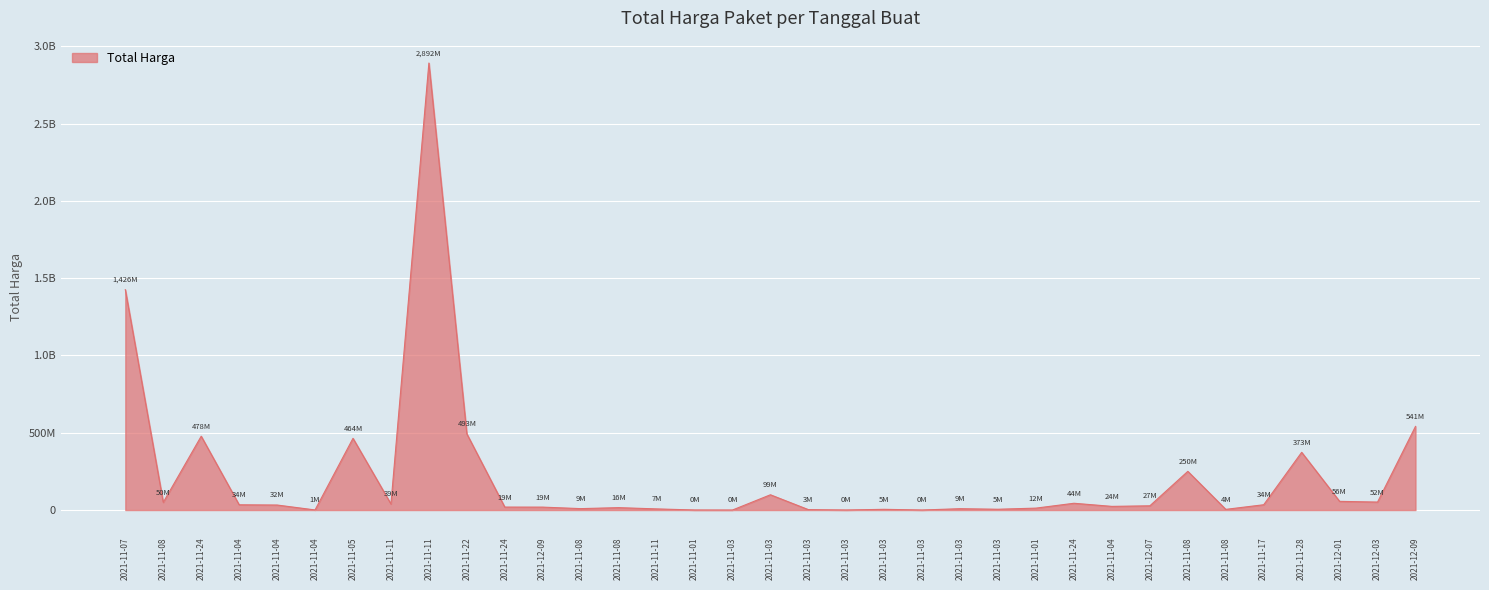

Does the chart display data point markers on the line(s)?

No